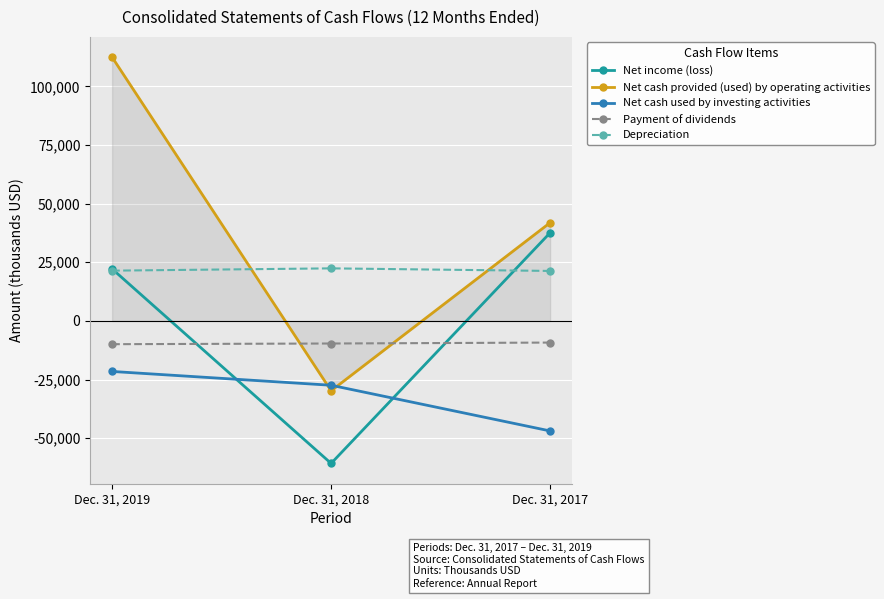

At which label does Net cash provided (used) by operating activities first exceed 41881?

Dec. 31, 2019